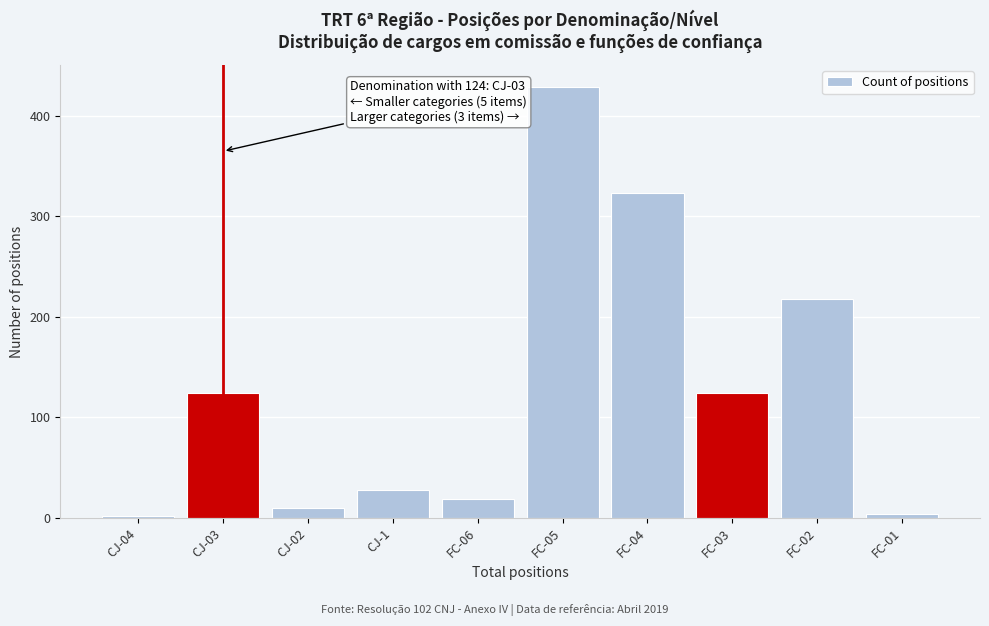

Reading left to right, transcribe all the data shown in this chart.

CJ-04=2	CJ-03=124	CJ-02=10	CJ-1=28	FC-06=19	FC-05=429	FC-04=323	FC-03=124	FC-02=218	FC-01=4